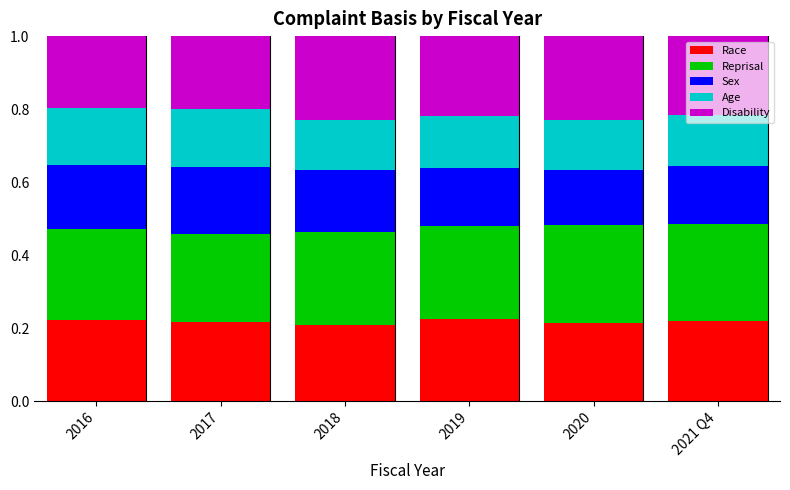

What is the total value across all series at 2019?

1.0